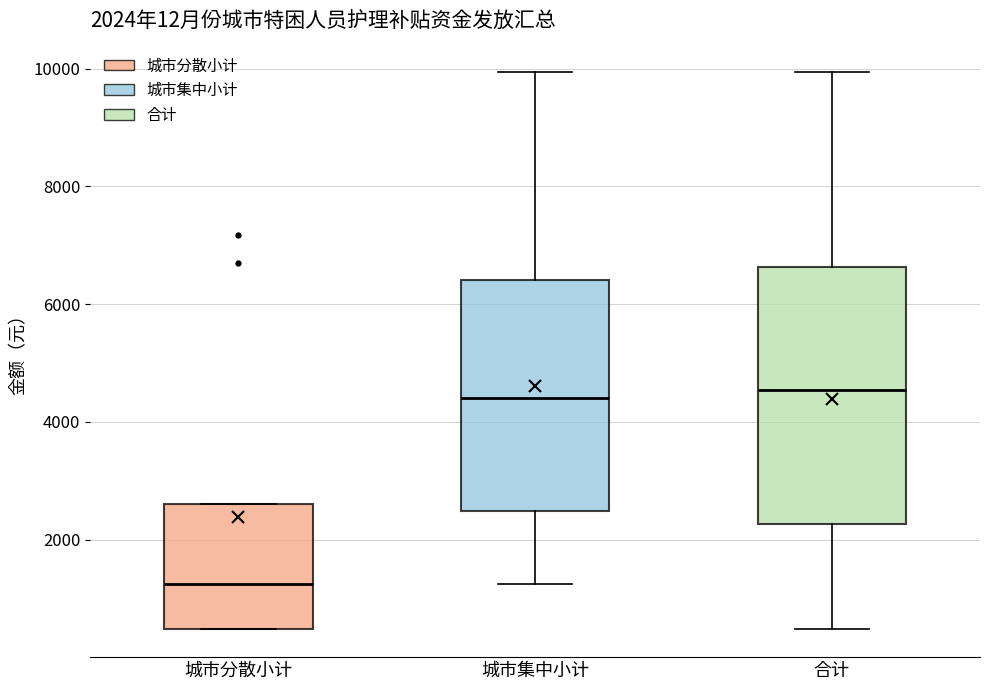

Which box is the tallest, from its lower edge to its upper edge?

合计